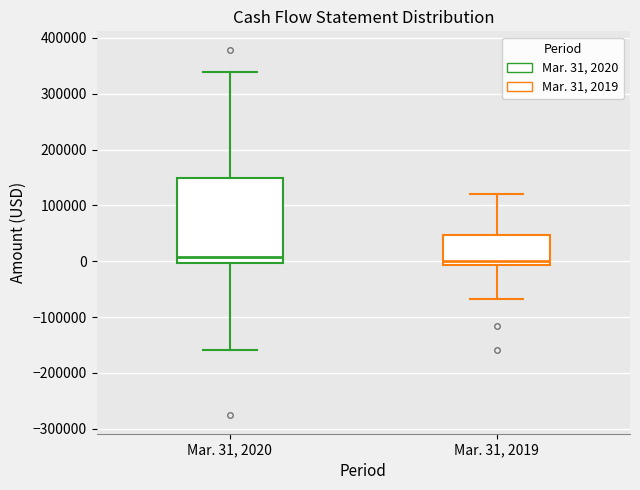

Where does the upper whisker of the box for Mar. 31, 2020 end on the y-axis? The values are not printed on the chart, so give them approximately, as read against the axis.

340000